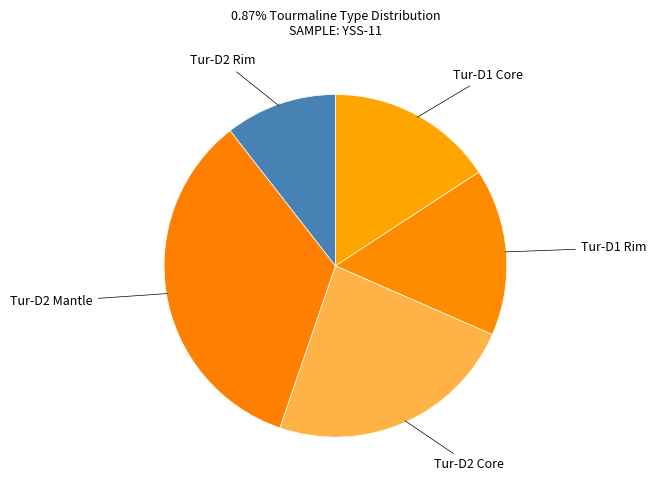

Is there a majority slice in this chart?

No